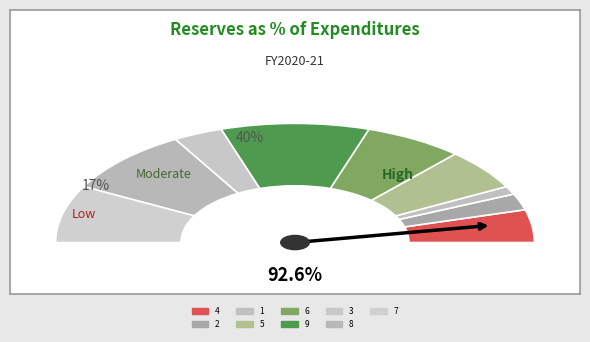

Which slice is the smallest?

1